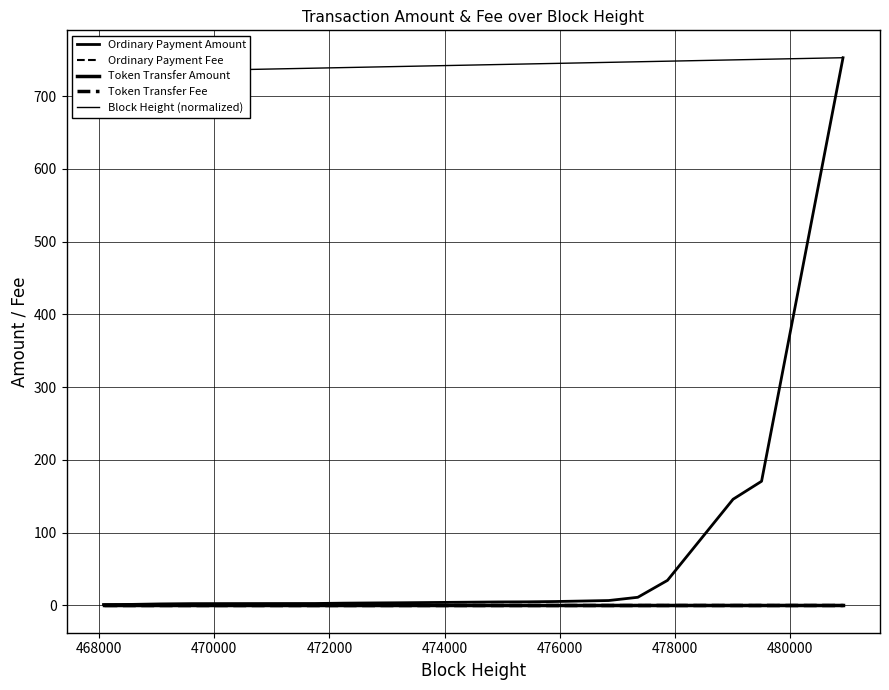

How many lines are shown in the chart?

5